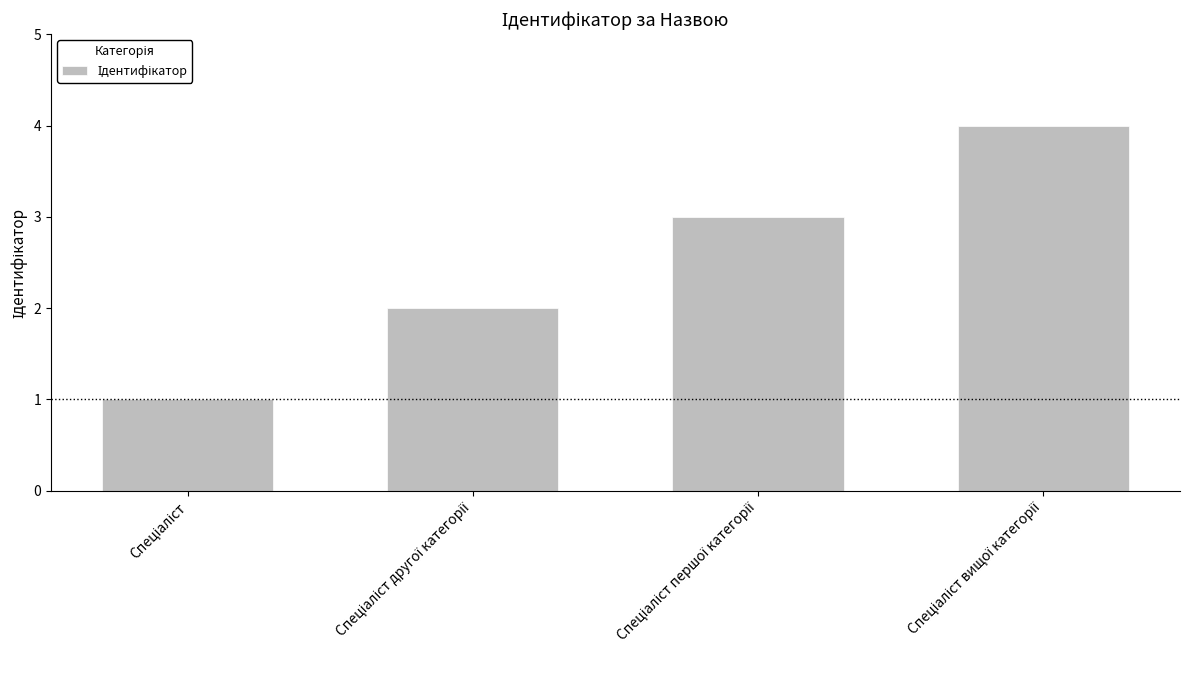

How many data points are less than 3?

2